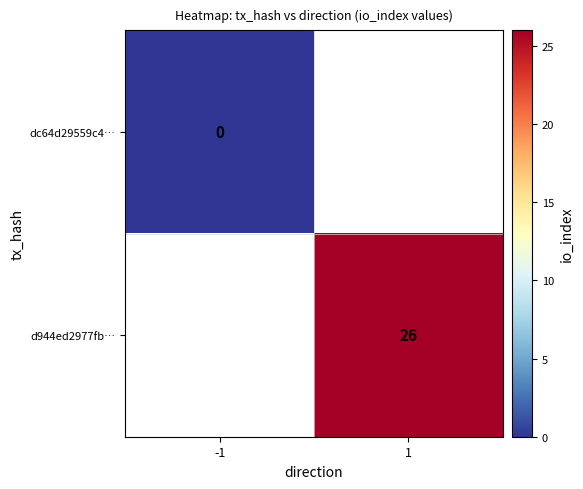

Is the value of d944ed2977fb… at -1 greater than the value of dc64d29559c4… at 1?

No